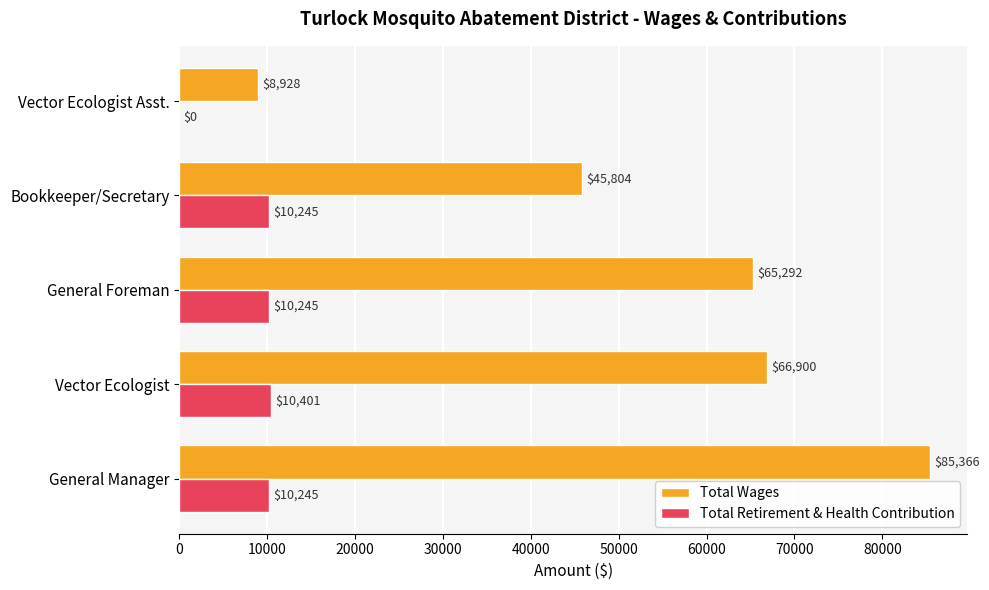

What is the sum of the Total Retirement & Health Contribution values at General Foreman and Bookkeeper/Secretary?

20490